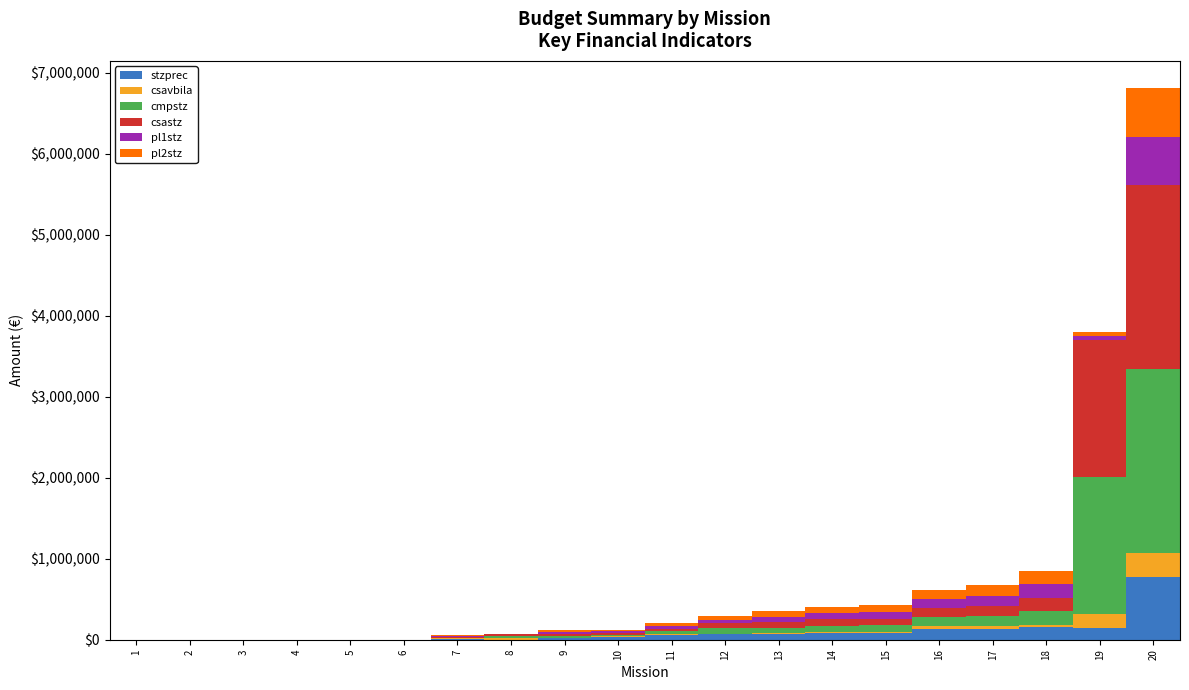

How many categories are shown in the chart?

20